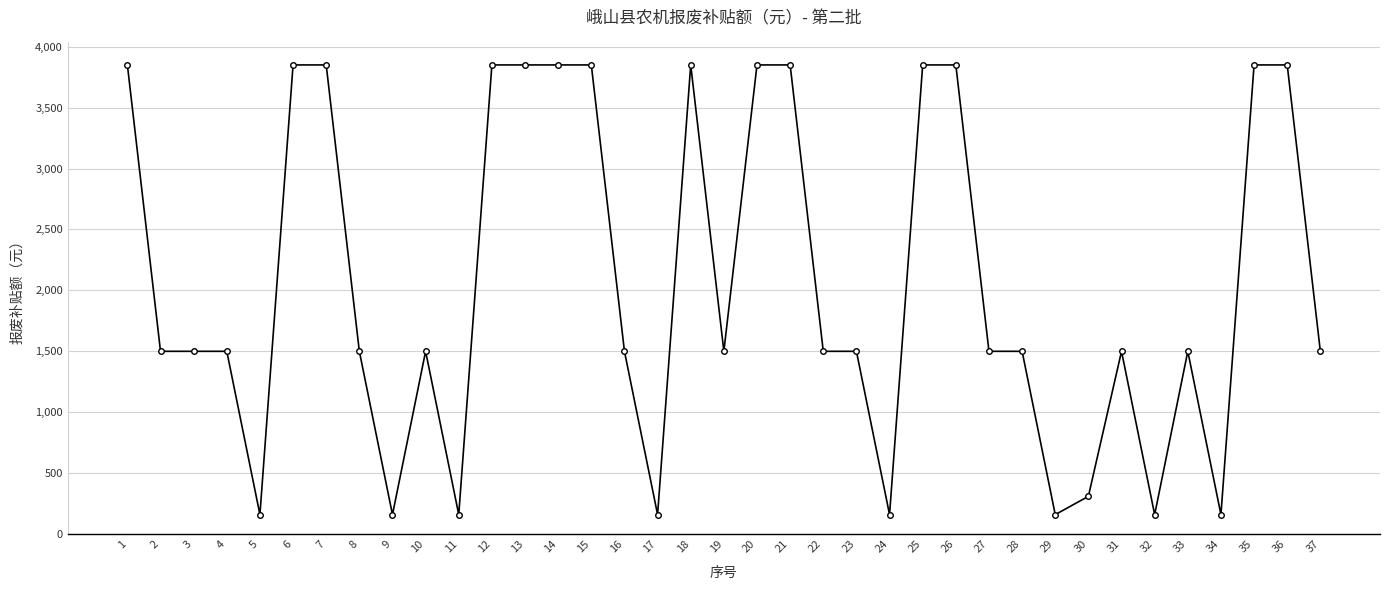

What is the ratio of the value at 25 to the value at 15?

1.0